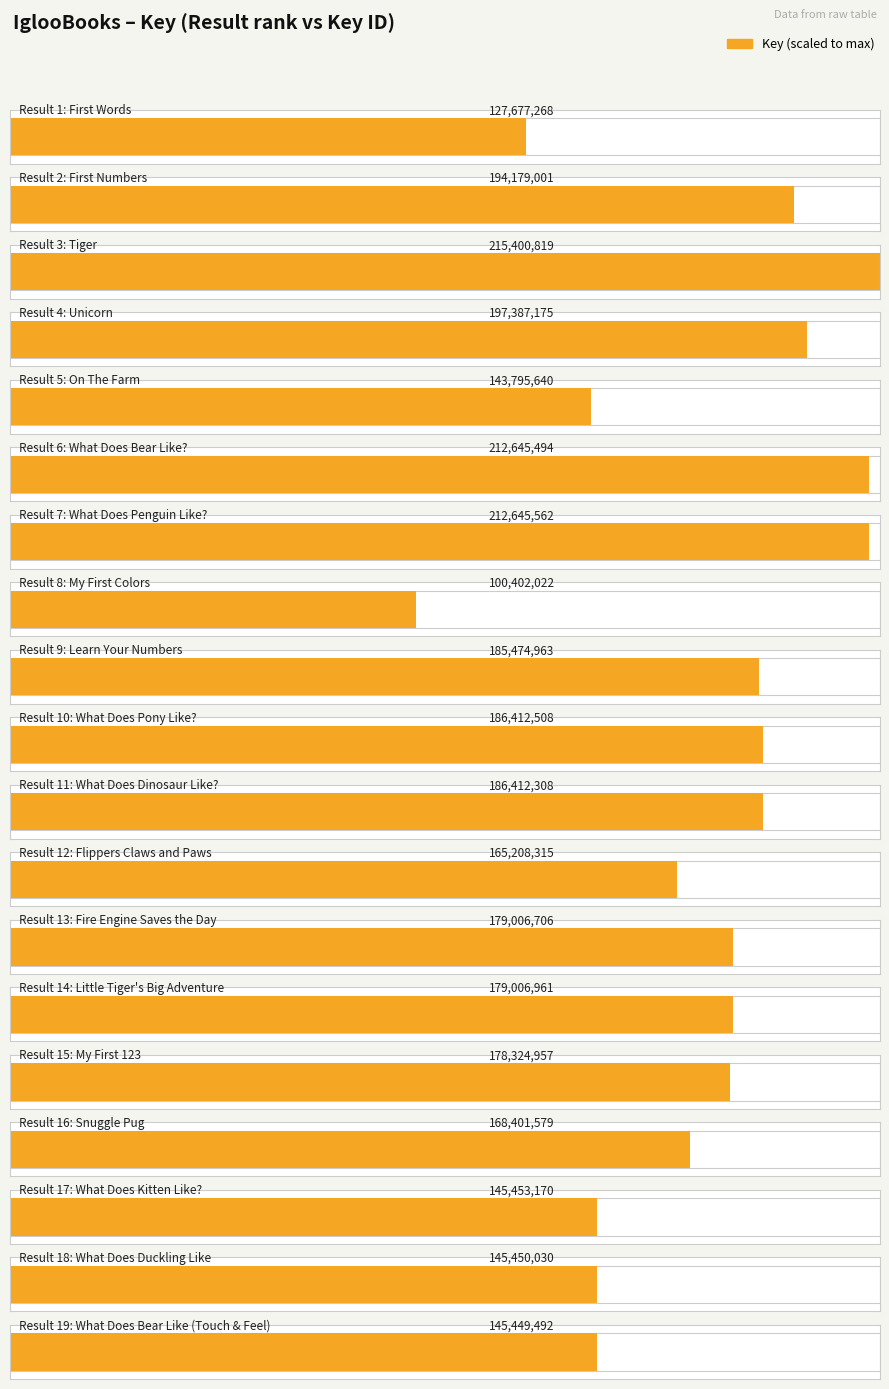

What is the value of the 17th bar from the left?

145453170